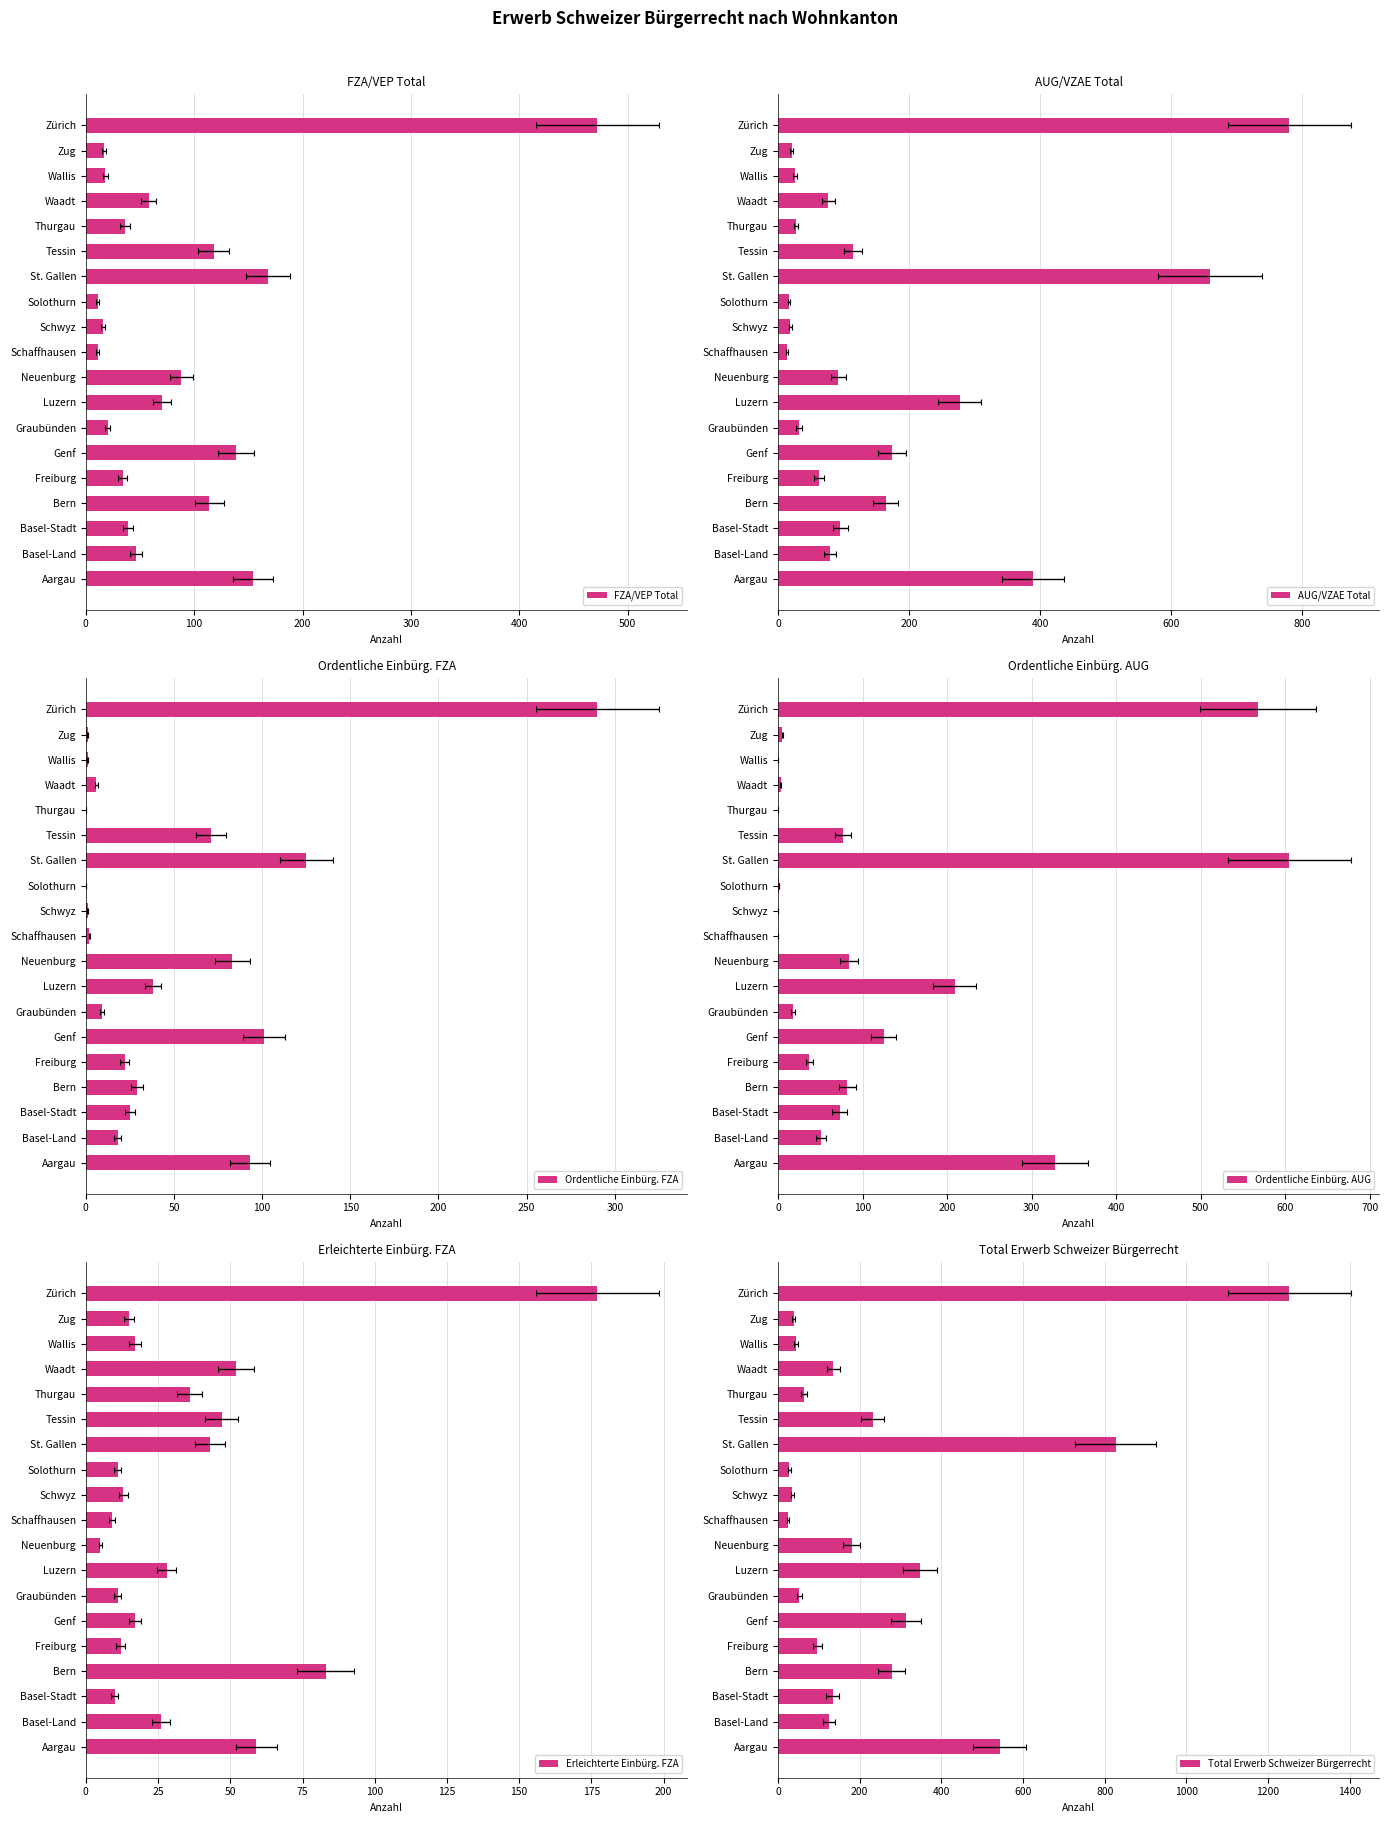

What is the average value of the AUG/VZAE Total series?

164